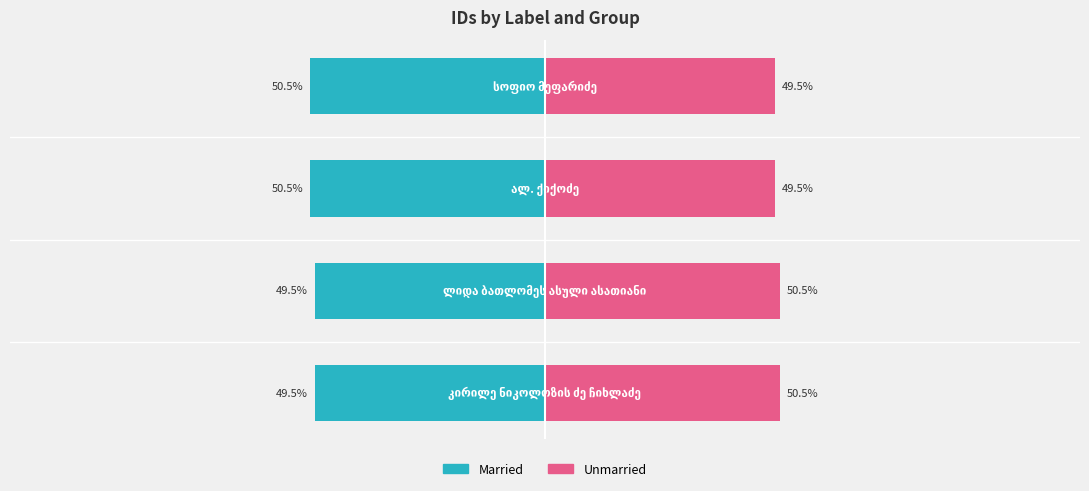

Which series changed the most between 0 and 3?

Married